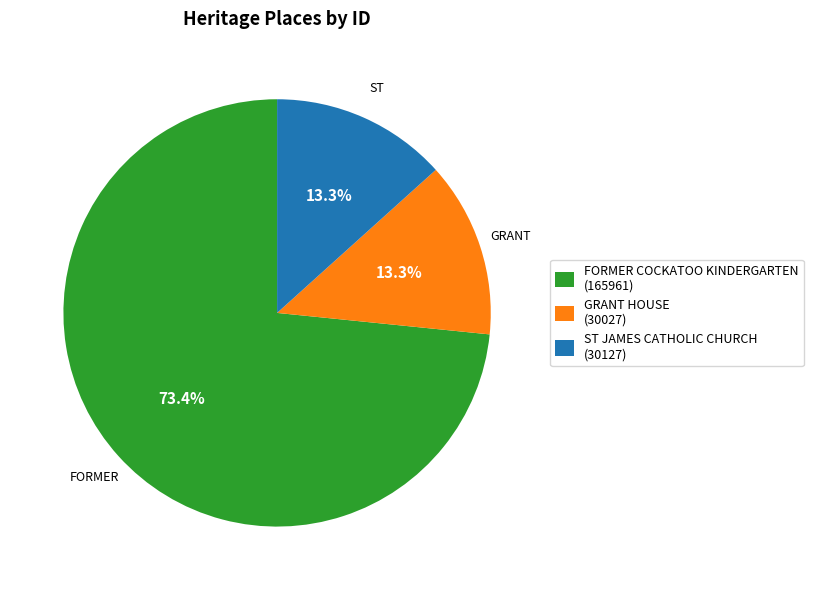

Is it true that FORMER COCKATOO KINDERGARTEN is 73% of the pie?

True